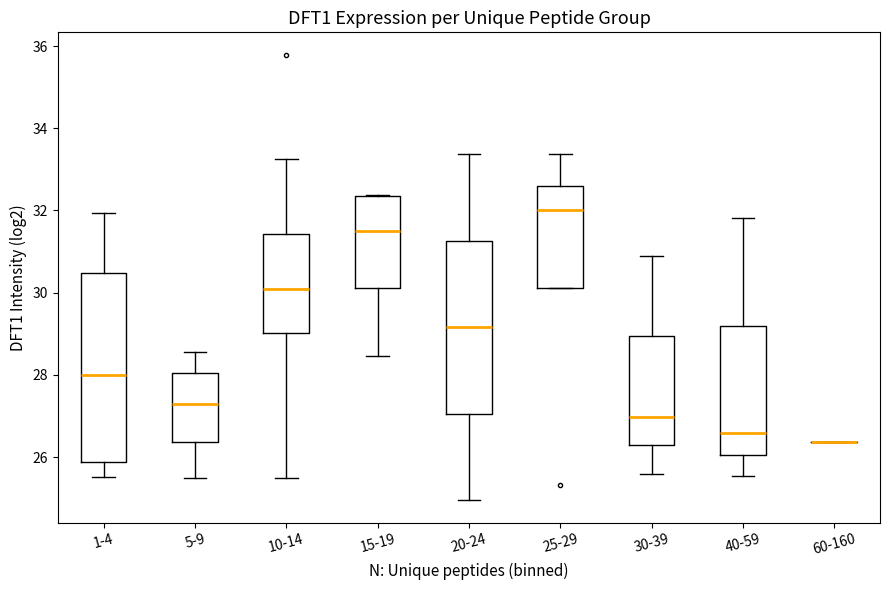

Reading left to right, transcribe this box plot: for each box, give where its median line is, the range the box spans, and where its two whiskers end, as read against the y-axis. The values are not printed on the chart, so give them approximately, as read against the axis.

1-4: median 28.0, box 25.8 to 30.4, whiskers 25.6 to 32.0
5-9: median 27.2, box 26.4 to 28.0, whiskers 25.4 to 28.6
10-14: median 30.0, box 29.0 to 31.4, whiskers 25.6 to 33.2
15-19: median 31.6, box 30.2 to 32.4, whiskers 28.4 to 32.4
20-24: median 29.2, box 27.0 to 31.2, whiskers 25.0 to 33.4
25-29: median 32.0, box 30.2 to 32.6, whiskers 30.2 to 33.4
30-39: median 27.0, box 26.2 to 29.0, whiskers 25.6 to 30.8
40-59: median 26.6, box 26.0 to 29.2, whiskers 25.6 to 31.8
60-160: box collapsed to a line at 26.4, whiskers 26.4 to 26.4